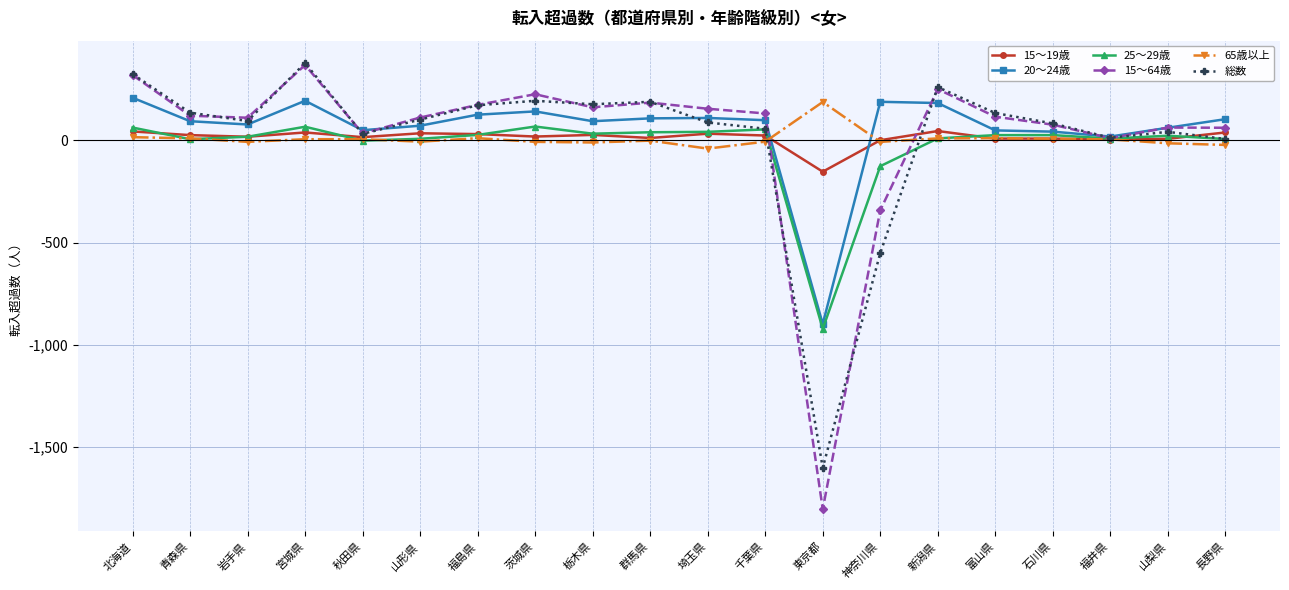

How many data points in 15～64歳 are less than 121?

10